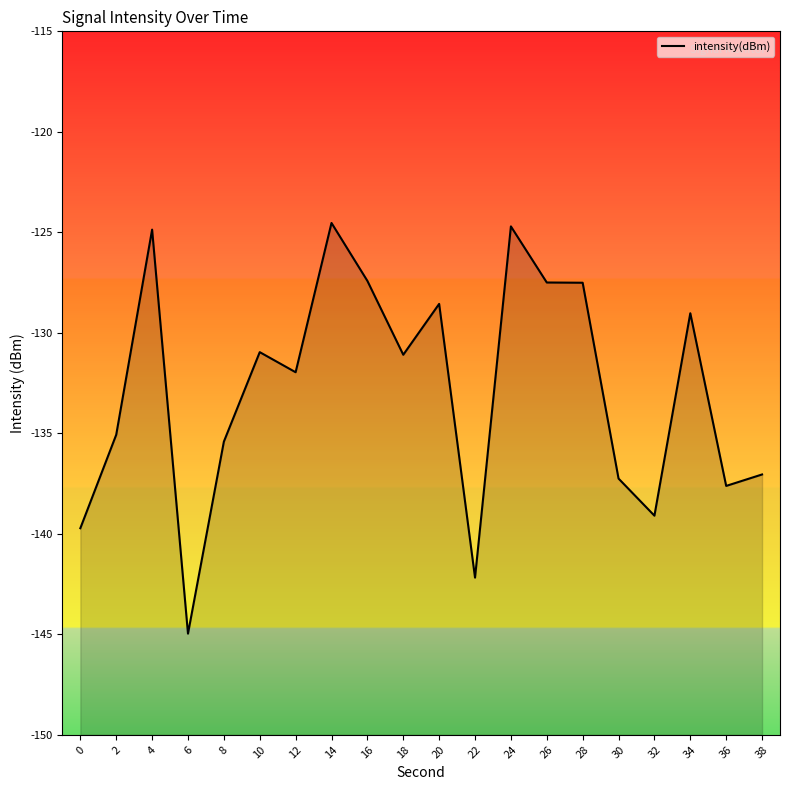

How many data points are above -131?

9